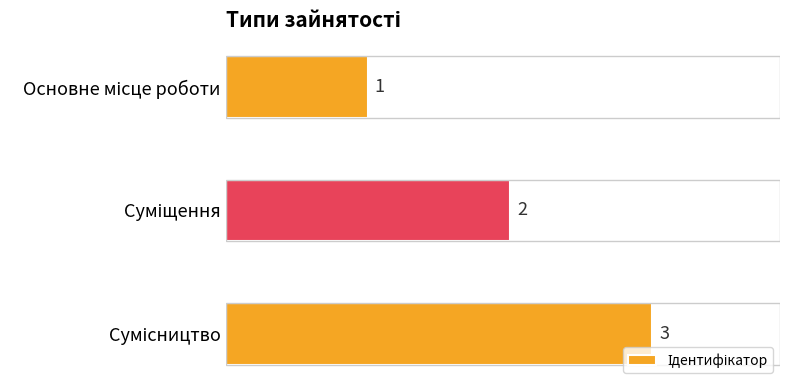

How many series are shown in this chart?

1